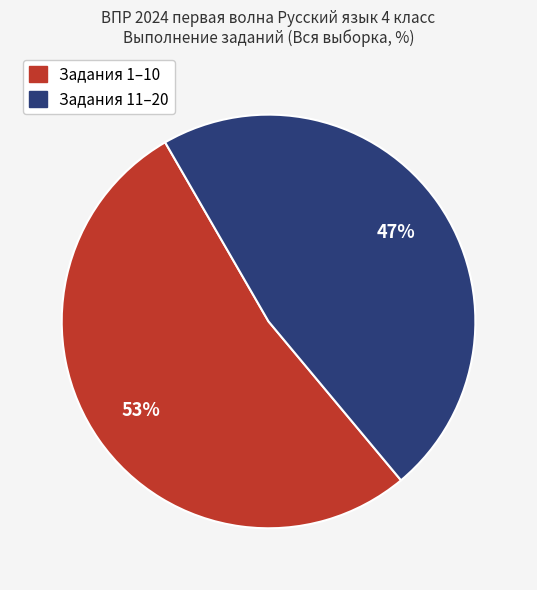

How many segments does this pie chart have?

2